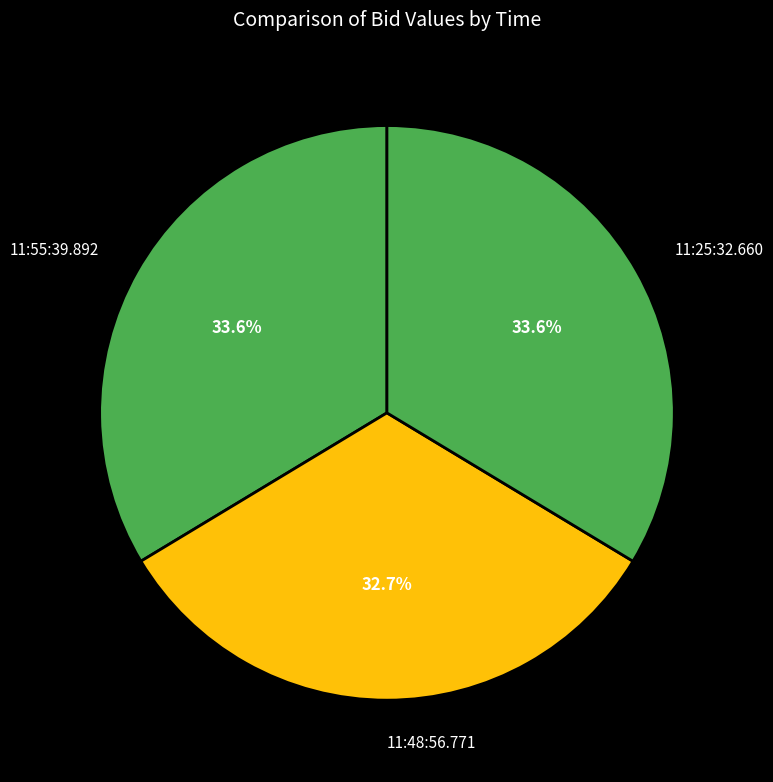

Do 11:48:56.771 and 11:55:39.892 together represent more than half of the pie?

Yes